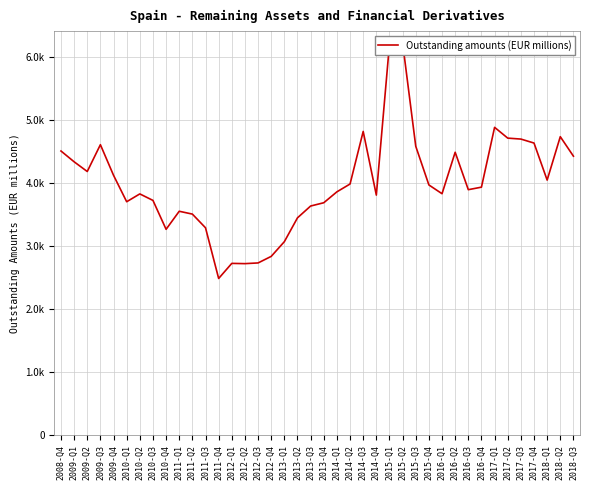

What is the approximate value at 2015-Q4, to the nearest 100?

4000